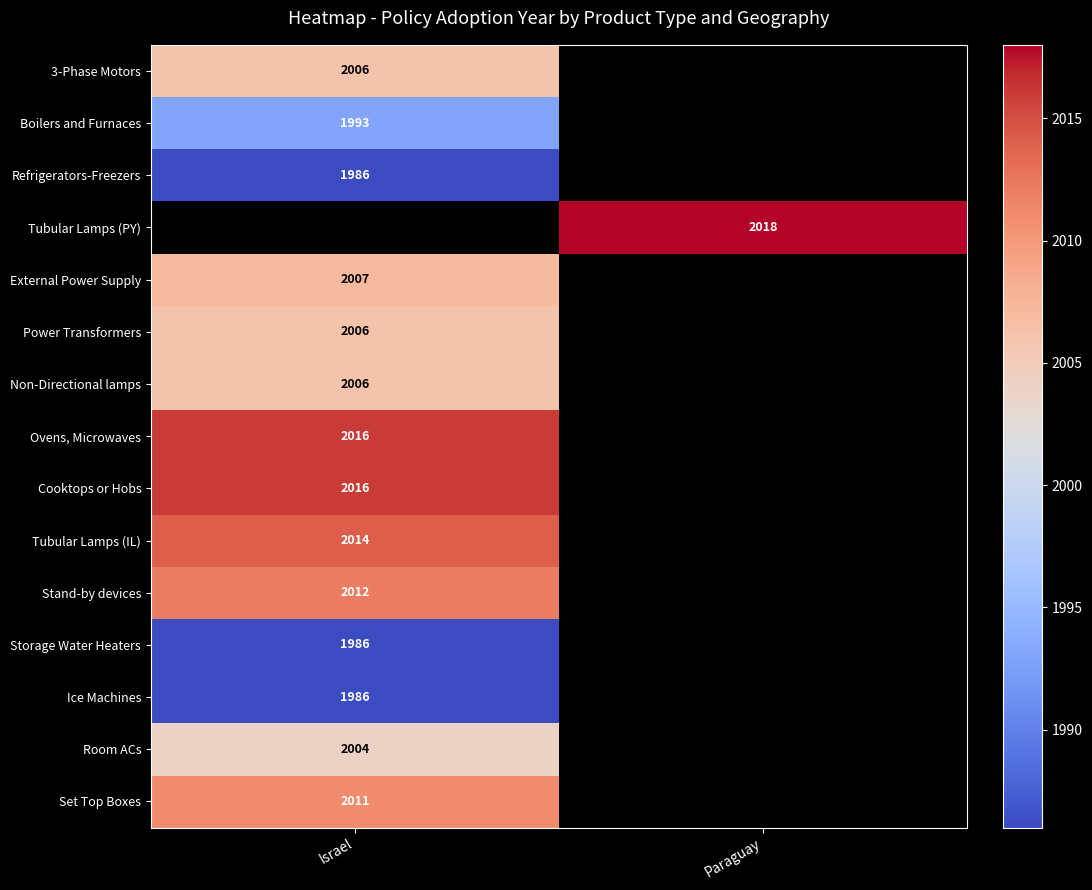

True or false: Room ACs has a value of 3470 at Israel.

False